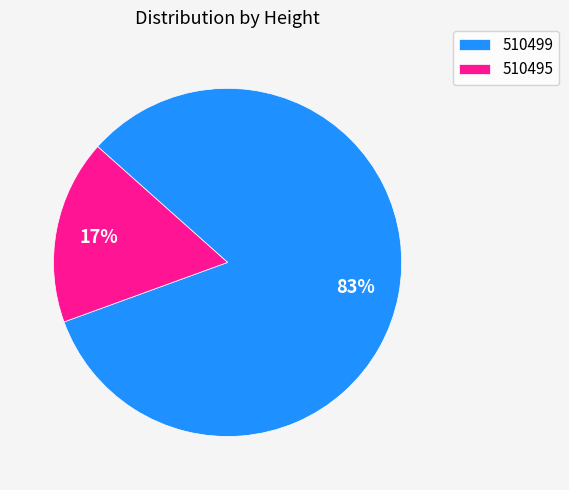

Is the sum of 510495 and 510499 greater than half?

Yes